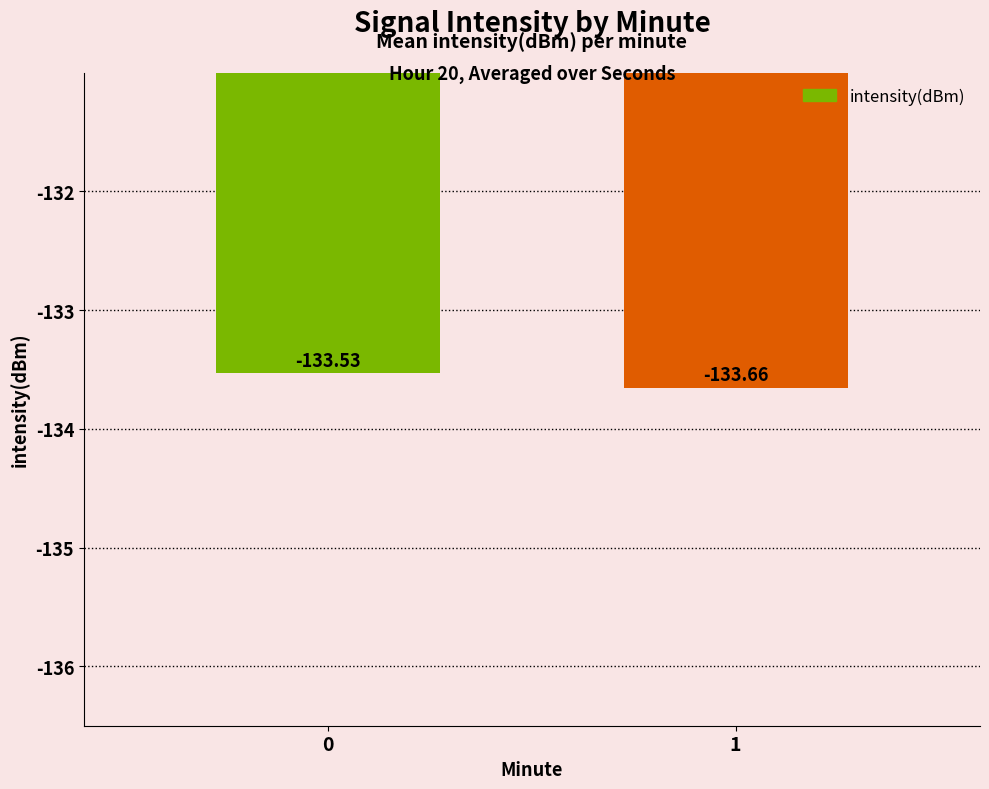

Read the value at 1.

-133.7